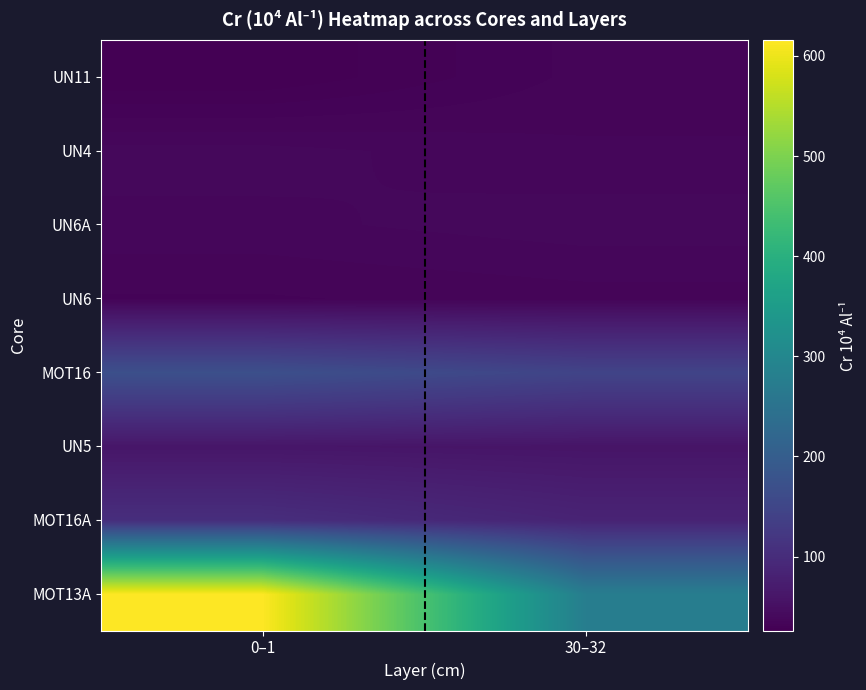

What is the difference between the highest and lowest values at 0–1?

589.9